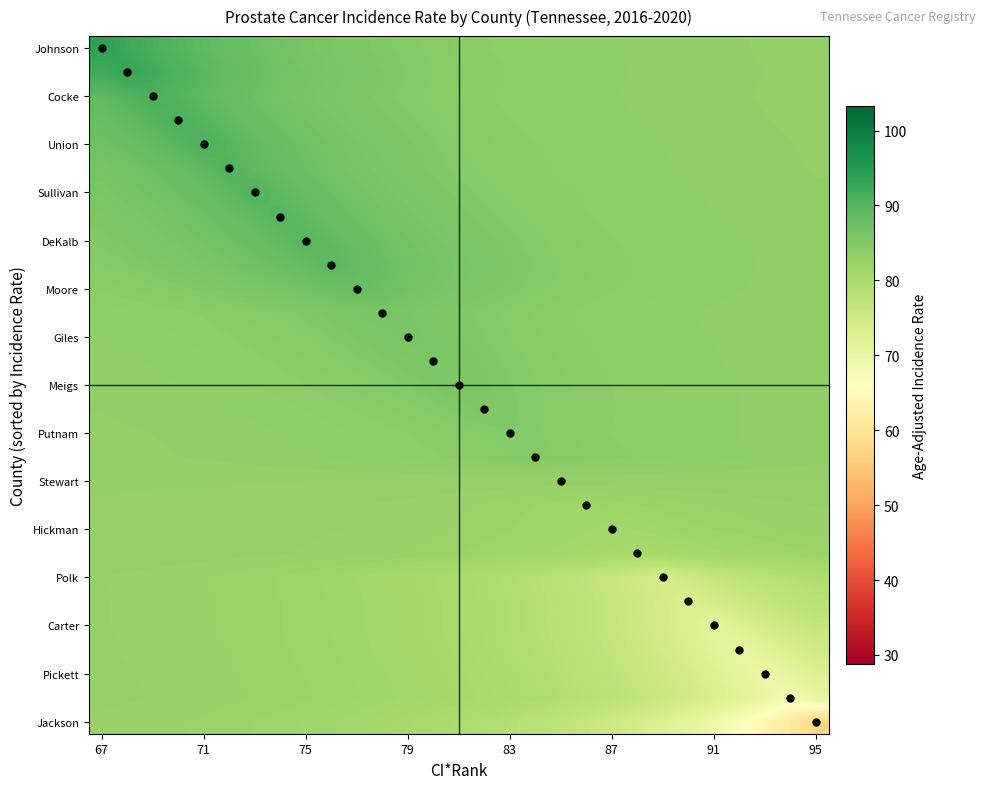

At how many categories does at least one series exceed 57?

29